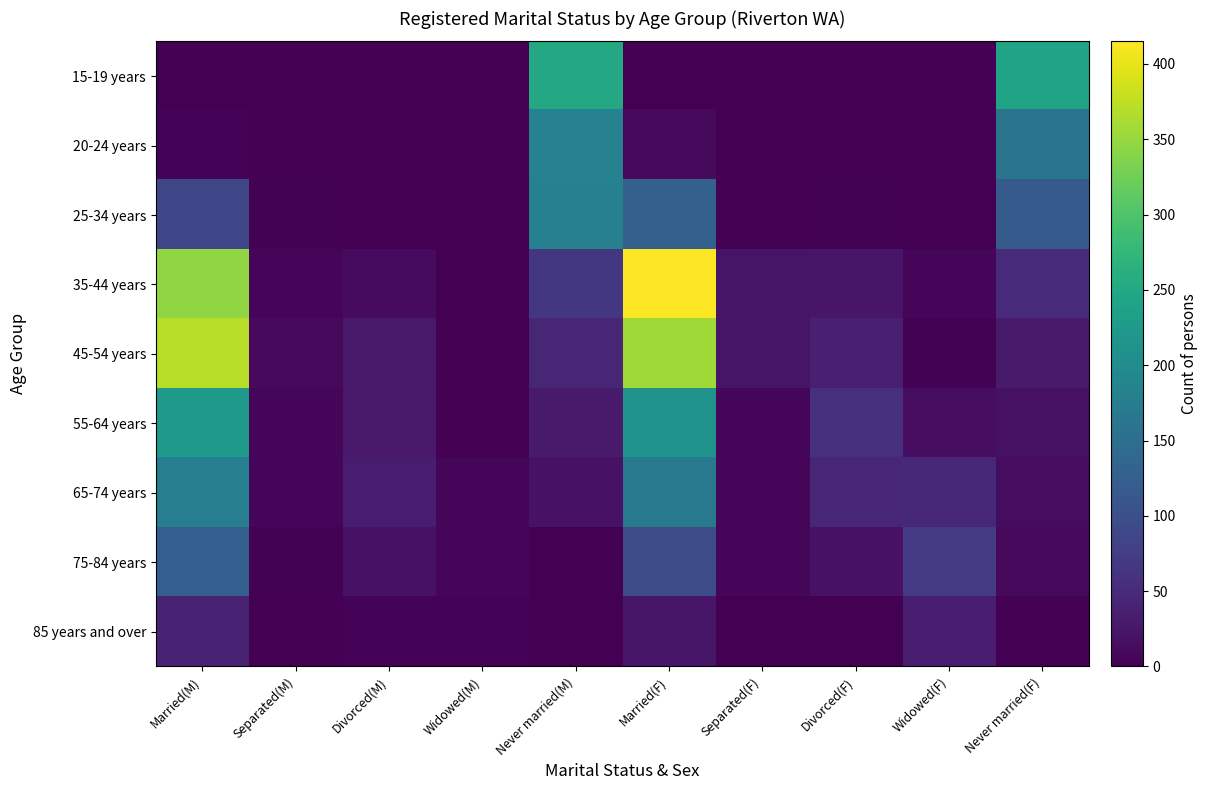

Reading left to right, extract all data points from this chart.

15-19 years: Married(M)=0	Separated(M)=0	Divorced(M)=0	Widowed(M)=0	Never married(M)=251	Married(F)=0	Separated(F)=0	Divorced(F)=0	Widowed(F)=0	Never married(F)=242
20-24 years: Married(M)=4	Separated(M)=0	Divorced(M)=0	Widowed(M)=0	Never married(M)=184	Married(F)=10	Separated(F)=0	Divorced(F)=0	Widowed(F)=0	Never married(F)=159
25-34 years: Married(M)=88	Separated(M)=3	Divorced(M)=0	Widowed(M)=0	Never married(M)=181	Married(F)=128	Separated(F)=0	Divorced(F)=3	Widowed(F)=0	Never married(F)=118
35-44 years: Married(M)=346	Separated(M)=7	Divorced(M)=12	Widowed(M)=0	Never married(M)=68	Married(F)=415	Separated(F)=24	Divorced(F)=25	Widowed(F)=7	Never married(F)=50
45-54 years: Married(M)=370	Separated(M)=10	Divorced(M)=28	Widowed(M)=0	Never married(M)=44	Married(F)=356	Separated(F)=24	Divorced(F)=36	Widowed(F)=3	Never married(F)=30
55-64 years: Married(M)=223	Separated(M)=5	Divorced(M)=29	Widowed(M)=0	Never married(M)=30	Married(F)=213	Separated(F)=8	Divorced(F)=58	Widowed(F)=14	Never married(F)=18
65-74 years: Married(M)=177	Separated(M)=7	Divorced(M)=32	Widowed(M)=6	Never married(M)=20	Married(F)=167	Separated(F)=8	Divorced(F)=45	Widowed(F)=48	Never married(F)=14
75-84 years: Married(M)=124	Separated(M)=3	Divorced(M)=20	Widowed(M)=5	Never married(M)=0	Married(F)=96	Separated(F)=5	Divorced(F)=20	Widowed(F)=71	Never married(F)=9
85 years and over: Married(M)=39	Separated(M)=0	Divorced(M)=4	Widowed(M)=4	Never married(M)=0	Married(F)=25	Separated(F)=0	Divorced(F)=0	Widowed(F)=32	Never married(F)=0